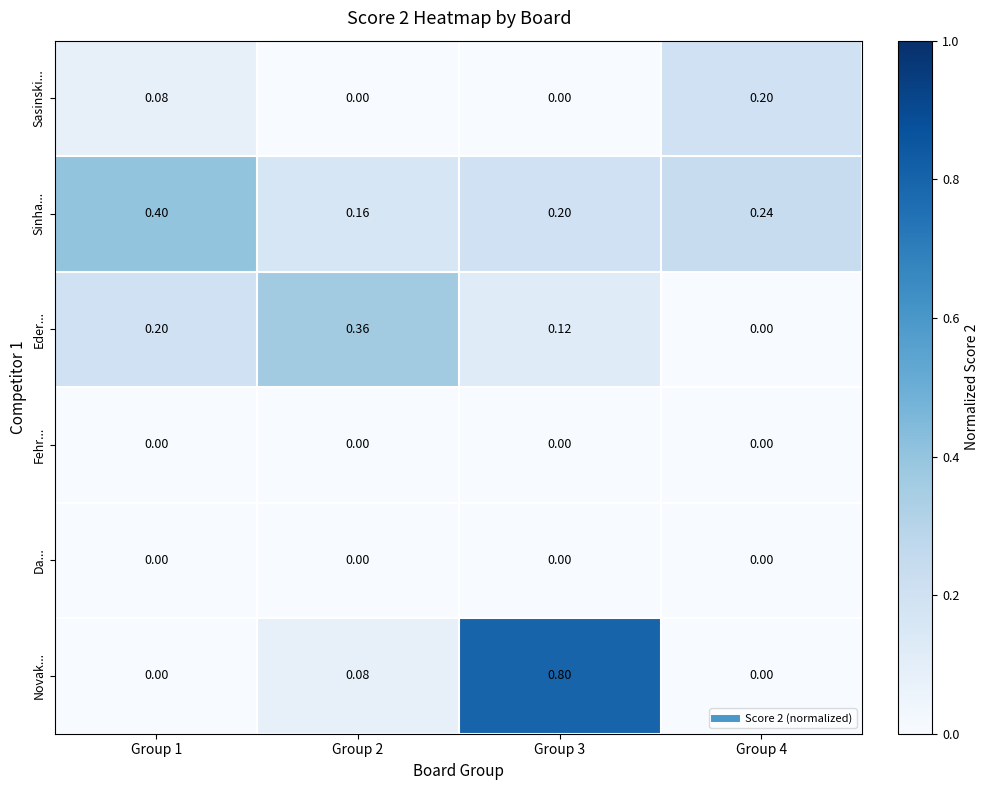

Which series has the largest total across all categories?

Sinha...